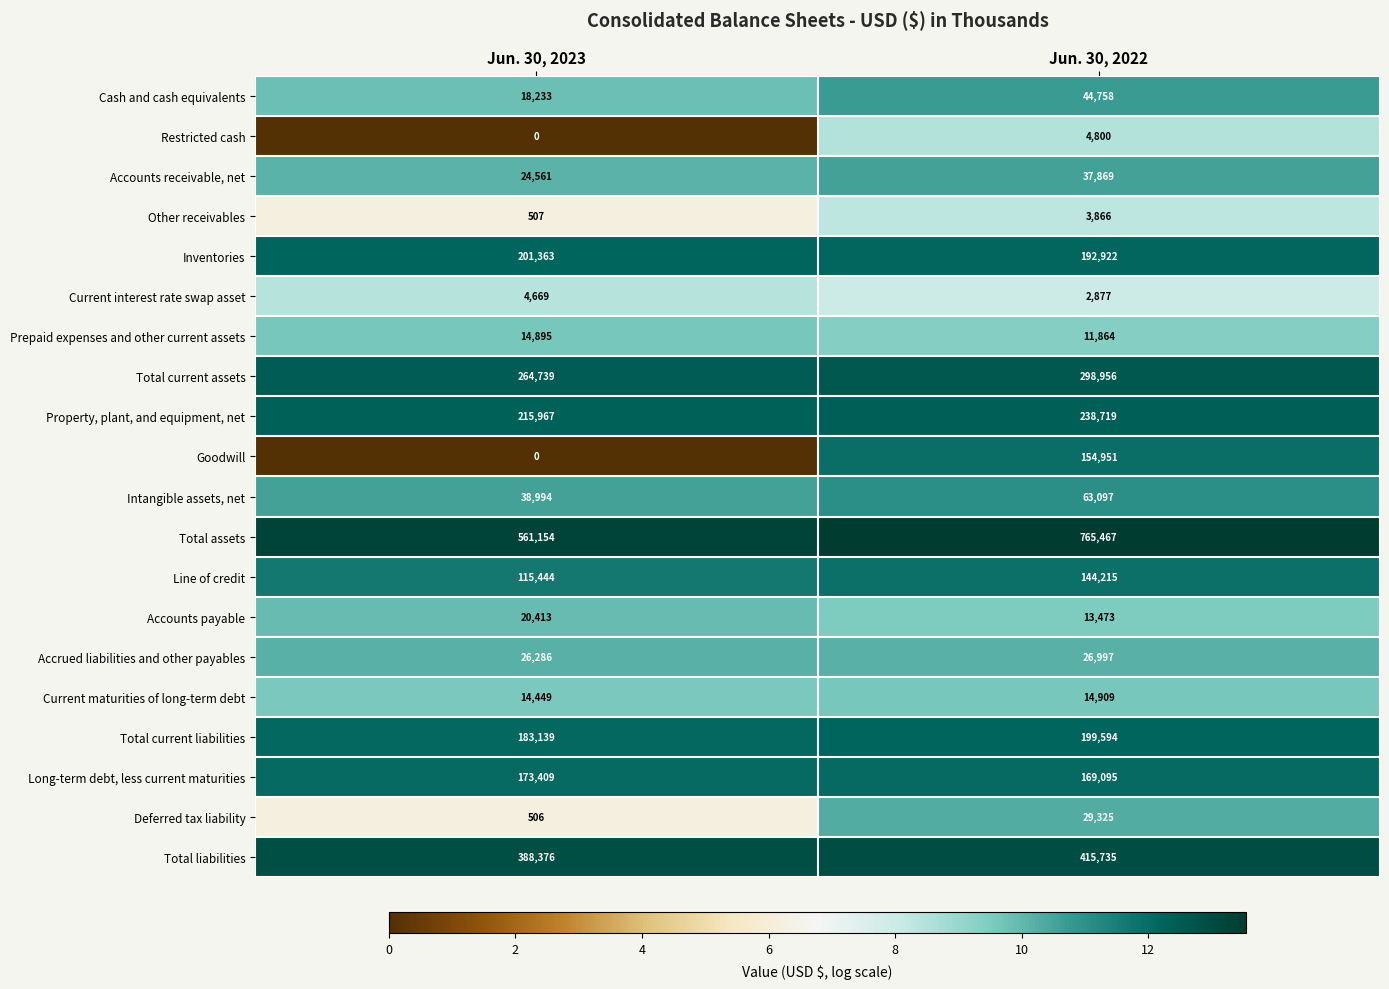

Rank the series by their maximum value, from lowest to highest.

Other receivables, Current interest rate swap asset, Restricted cash, Prepaid expenses and other current assets, Current maturities of long-term debt, Accounts payable, Accrued liabilities and other payables, Deferred tax liability, Accounts receivable, net, Cash and cash equivalents, Intangible assets, net, Line of credit, Goodwill, Long-term debt, less current maturities, Total current liabilities, Inventories, Property, plant, and equipment, net, Total current assets, Total liabilities, Total assets